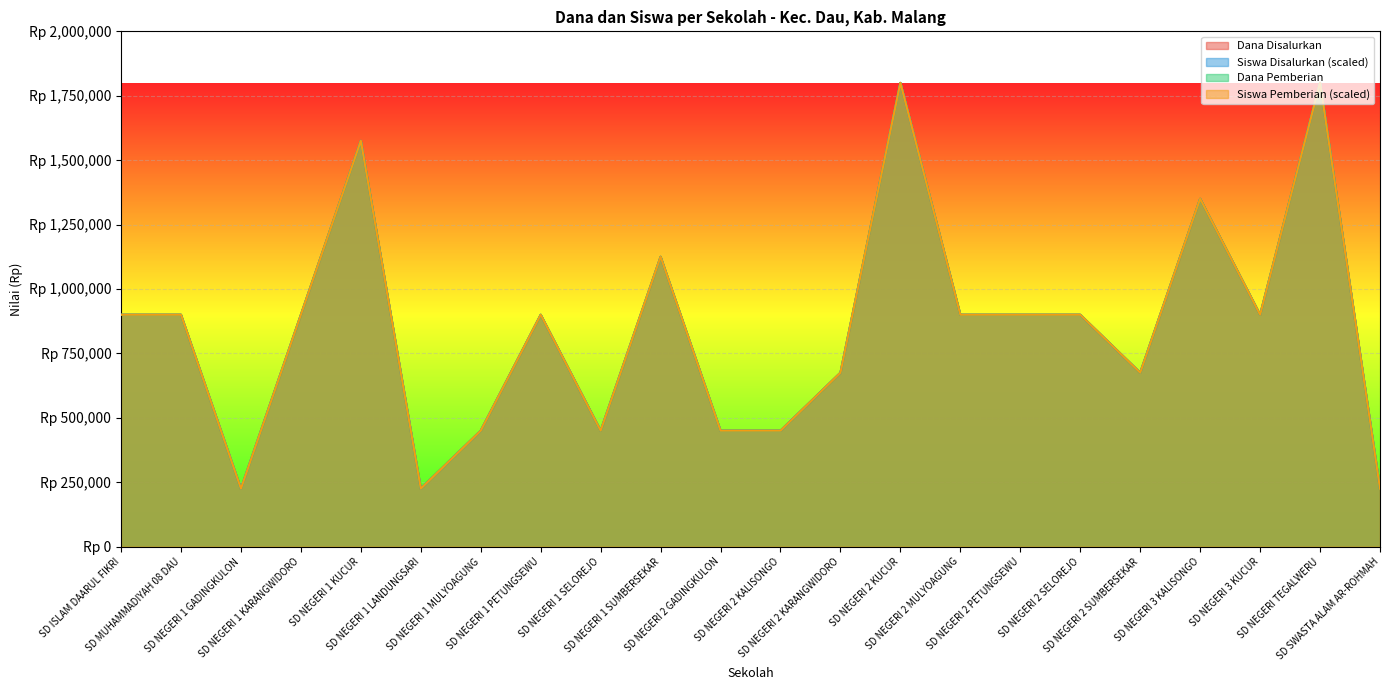

Rank the series at SD NEGERI 2 KUCUR from lowest to highest value.

Dana Disalurkan, Siswa Disalurkan, Dana Pemberian, Siswa Pemberian